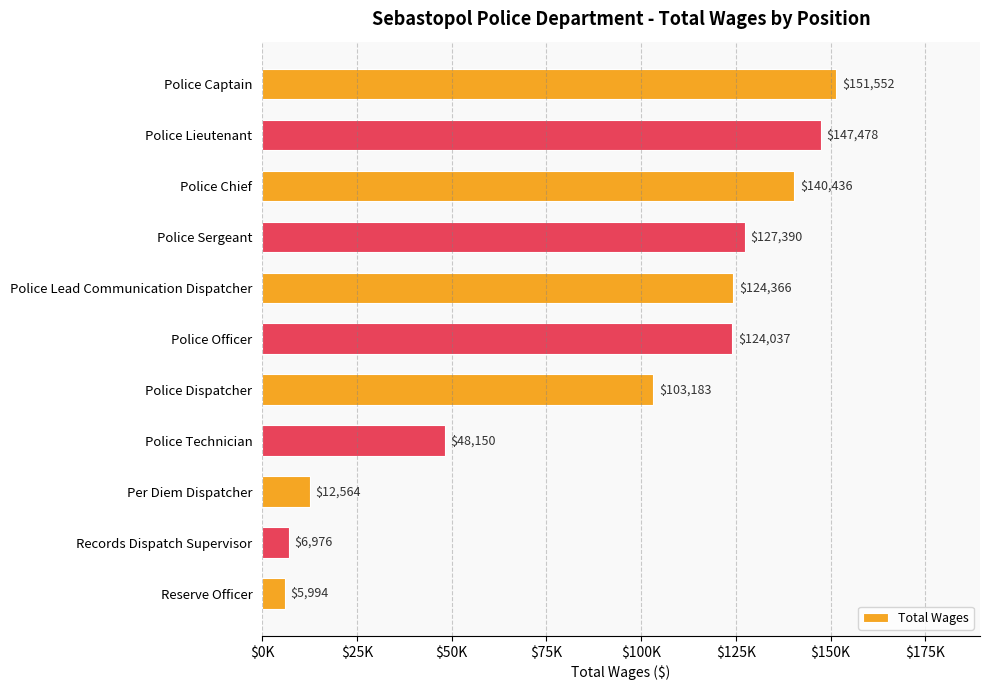

Are the bars horizontal?

Yes